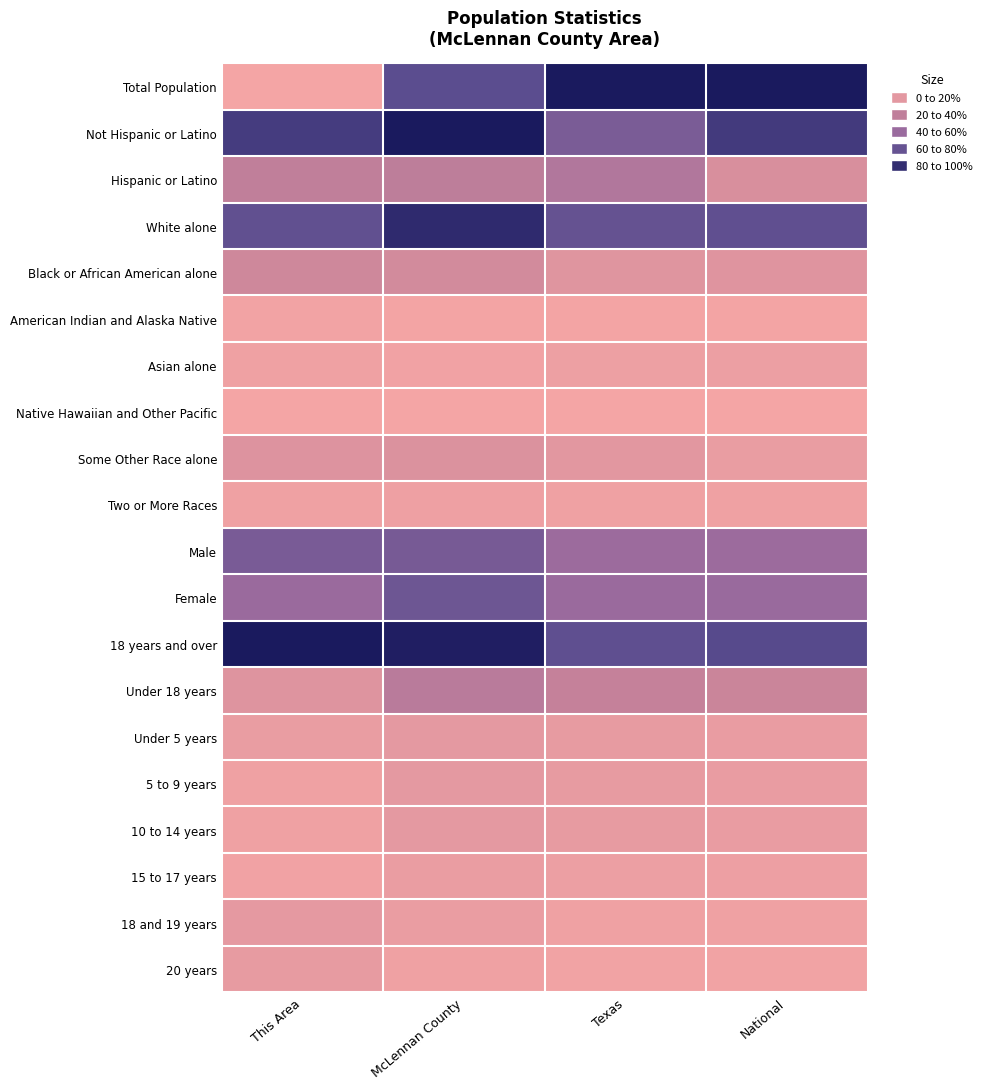

Reading left to right, transcribe all the data shown in this chart.

Total Population: This Area=0.0	McLennan County=0.7	Texas=1.0	National=1.0
Not Hispanic or Latino: This Area=0.8	McLennan County=1.0	Texas=0.6	National=0.8
Hispanic or Latino: This Area=0.3	McLennan County=0.3	Texas=0.4	National=0.2
White alone: This Area=0.7	McLennan County=0.9	Texas=0.7	National=0.7
Black or African American alone: This Area=0.2	McLennan County=0.2	Texas=0.1	National=0.1
American Indian and Alaska Native: This Area=0.0	McLennan County=0.0	Texas=0.0	National=0.0
Asian alone: This Area=0.0	McLennan County=0.0	Texas=0.0	National=0.0
Native Hawaiian and Other Pacific: This Area=0.0	McLennan County=0.0	Texas=0.0	National=0.0
Some Other Race alone: This Area=0.1	McLennan County=0.1	Texas=0.1	National=0.1
Two or More Races: This Area=0.0	McLennan County=0.0	Texas=0.0	National=0.0
Male: This Area=0.6	McLennan County=0.6	Texas=0.5	National=0.5
Female: This Area=0.5	McLennan County=0.7	Texas=0.5	National=0.5
18 years and over: This Area=1.0	McLennan County=1.0	Texas=0.7	National=0.8
Under 18 years: This Area=0.1	McLennan County=0.3	Texas=0.3	National=0.2
Under 5 years: This Area=0.1	McLennan County=0.1	Texas=0.1	National=0.1
5 to 9 years: This Area=0.0	McLennan County=0.1	Texas=0.1	National=0.1
10 to 14 years: This Area=0.0	McLennan County=0.1	Texas=0.1	National=0.1
15 to 17 years: This Area=0.0	McLennan County=0.1	Texas=0.0	National=0.0
18 and 19 years: This Area=0.1	McLennan County=0.1	Texas=0.0	National=0.0
20 years: This Area=0.1	McLennan County=0.0	Texas=0.0	National=0.0